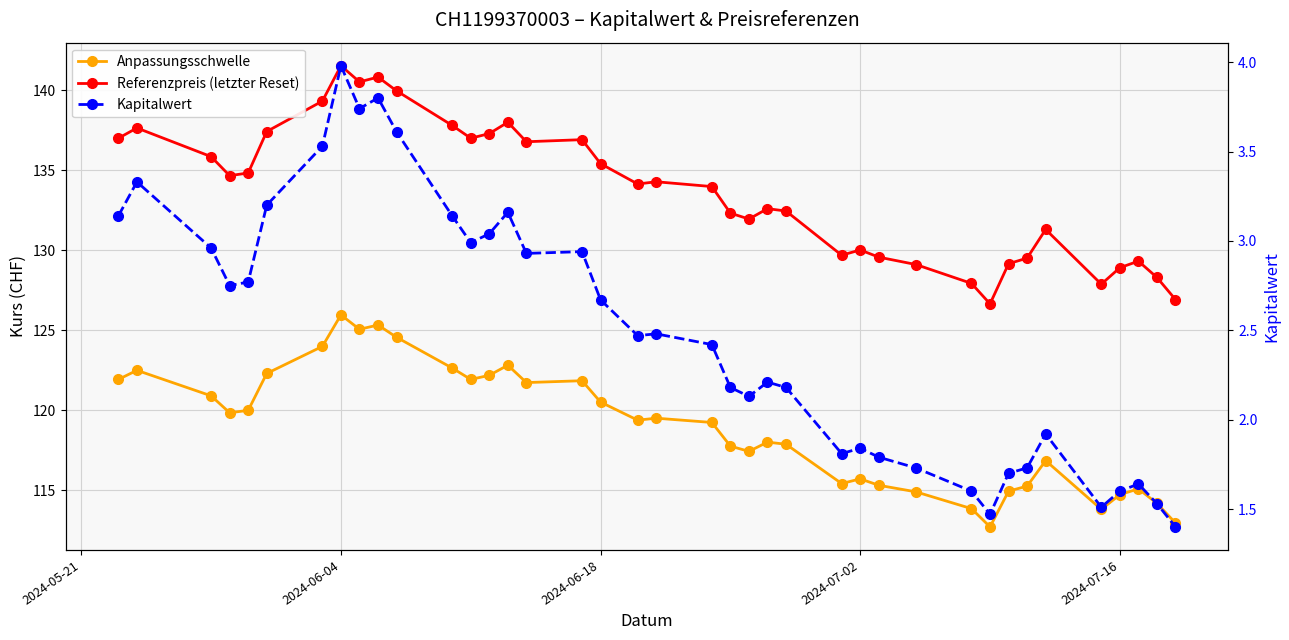

Is this an area chart (filled region under the line)?

No